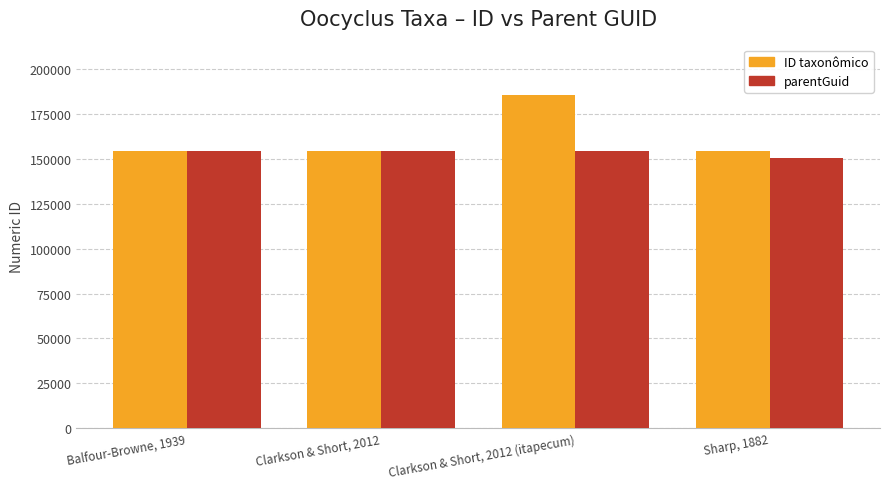

Rank the categories by ID taxonômico value from lowest to highest.

Sharp, 1882, Clarkson & Short, 2012, Balfour-Browne, 1939, Clarkson & Short, 2012 (itapecum)